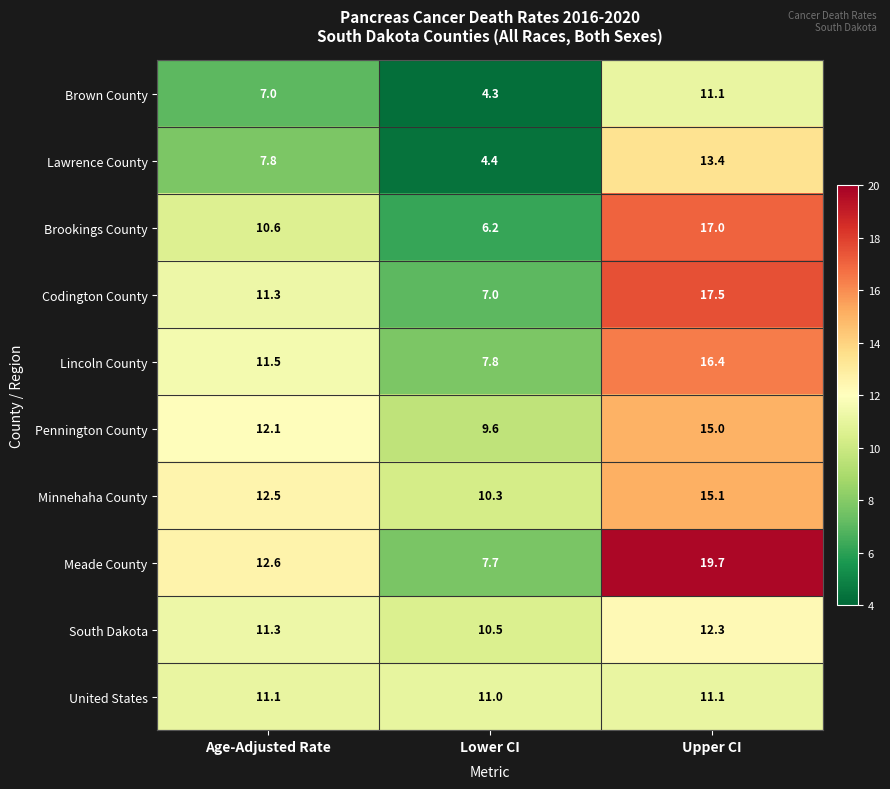

List the labels in order of Lawrence County value, smallest first.

Lower CI, Age-Adjusted Rate, Upper CI